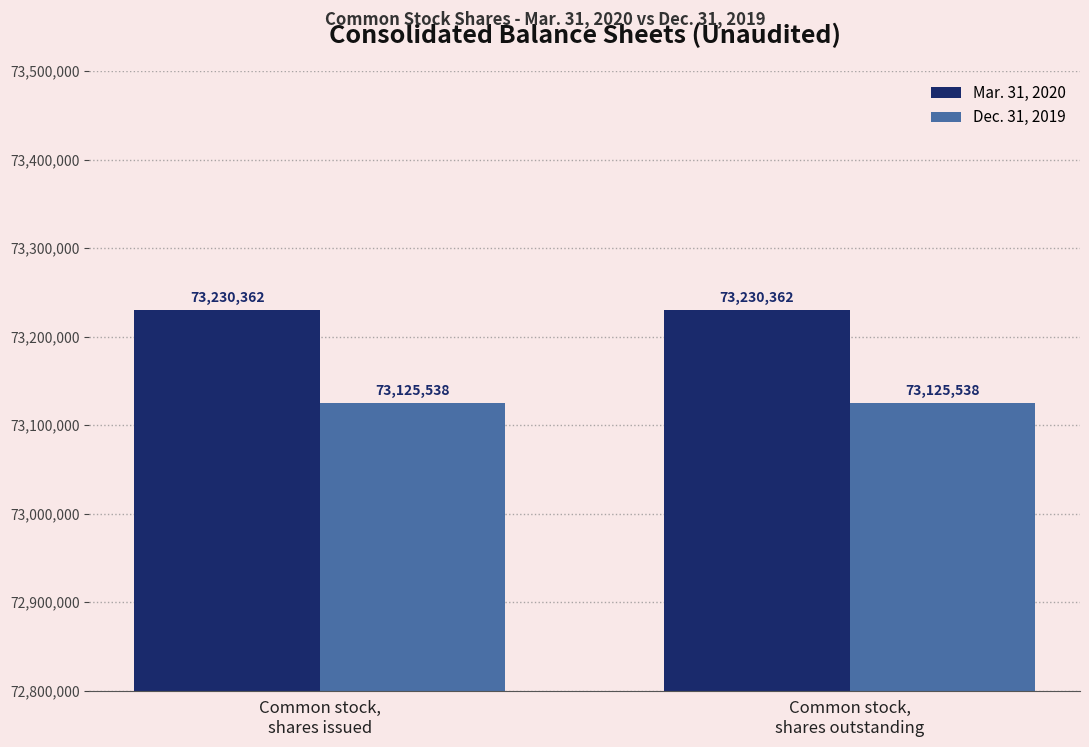

At Common stock,
shares issued, list the series in order from largest to smallest.

Mar. 31, 2020, Dec. 31, 2019